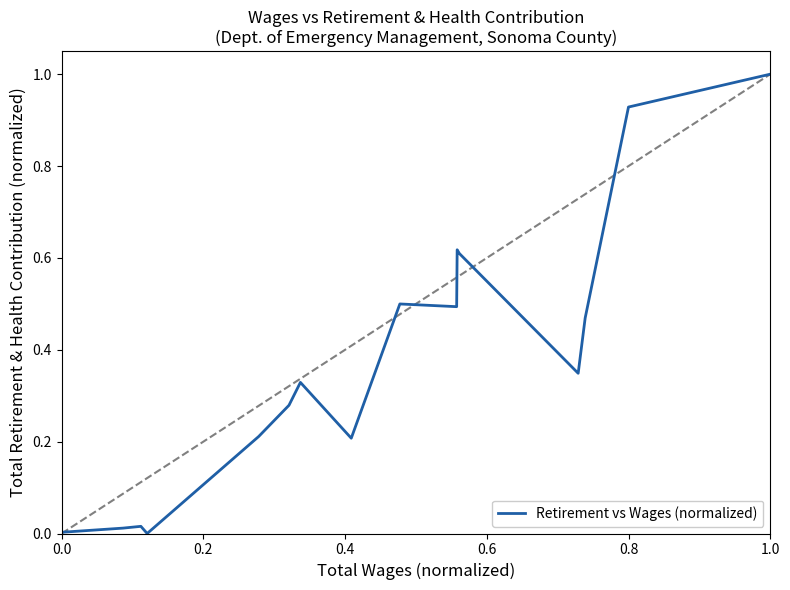

What is the maximum value shown in the chart?

1.0